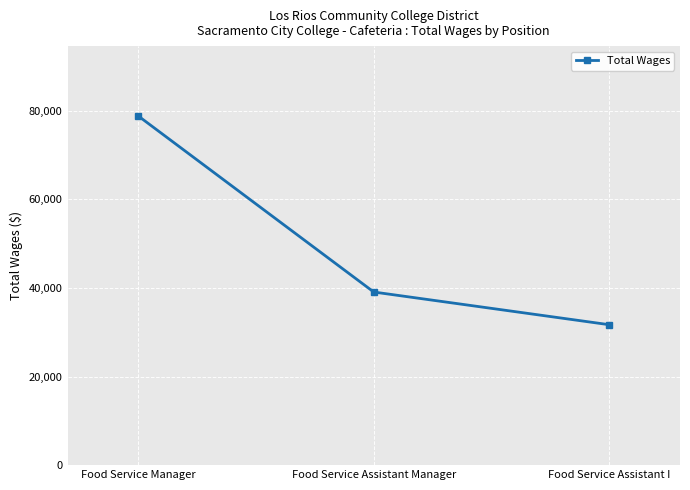

What is the change in value from Food Service Manager to Food Service Assistant Manager?

-39734